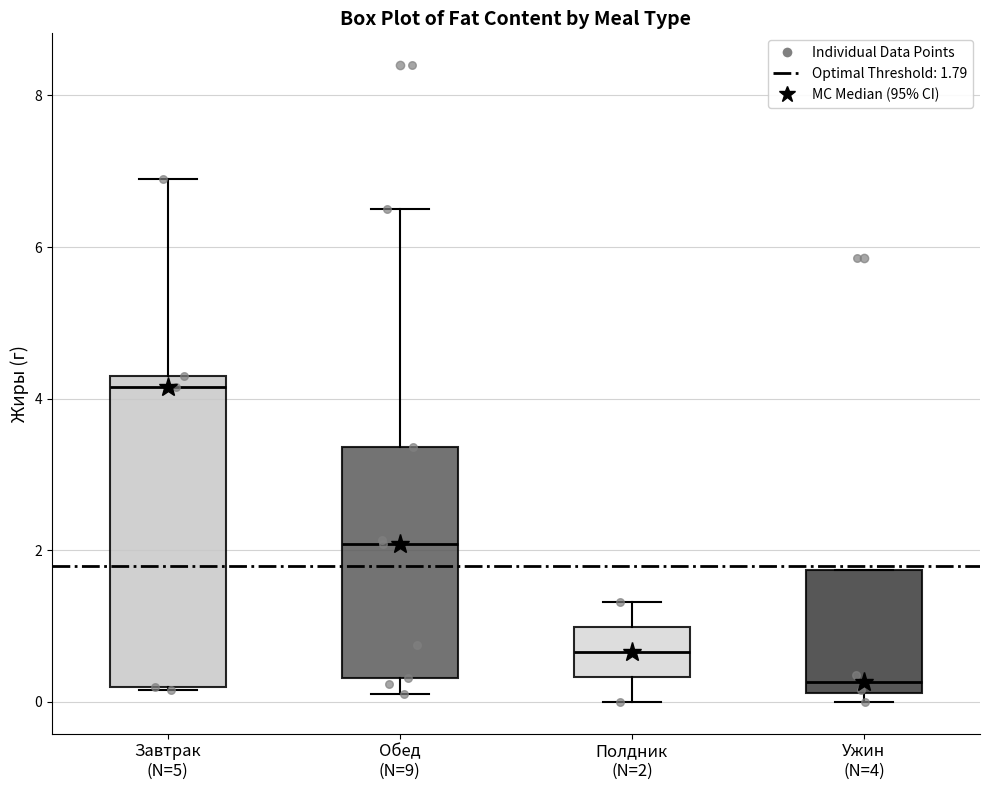

Reading left to right, transcribe this box plot: for each box, give where its median line is, the range the box spans, and where its two whiskers end, as read against the y-axis. The values are not printed on the chart, so give them approximately, as read against the axis.

Завтрак (N=5): median 4.2, box 0.2 to 4.4, whiskers 0.2 to 7.0
Обед (N=9): median 2.0, box 0.4 to 3.4, whiskers 0.2 to 6.6
Полдник (N=2): median 0.6, box 0.4 to 1.0, whiskers 0.0 to 1.4
Ужин (N=4): median 0.2 (just above the box's lower edge), box 0.2 to 1.8, whiskers 0.0 to 1.8